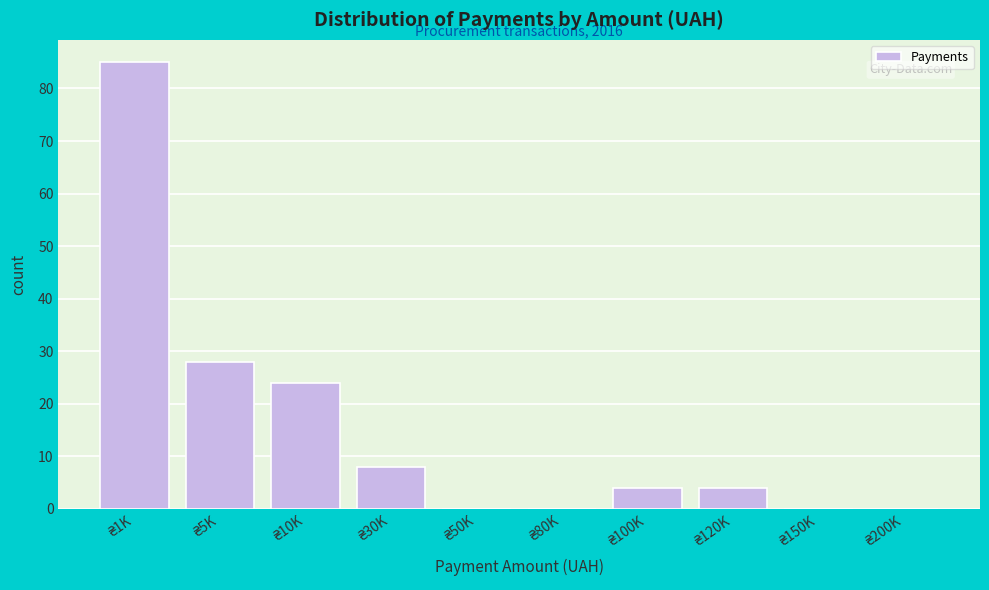

What is the greatest value displayed?

85